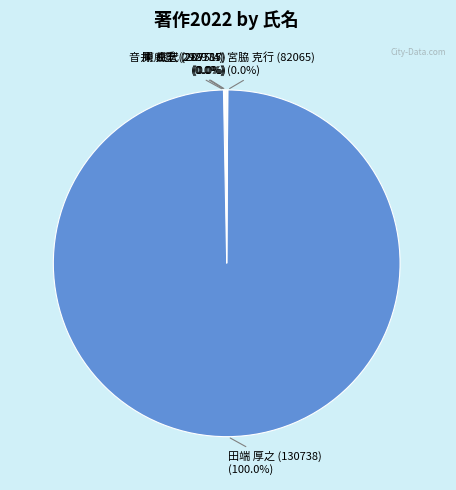

True or false: 田端 厚之 (130738) accounts for 100% of the total.

True